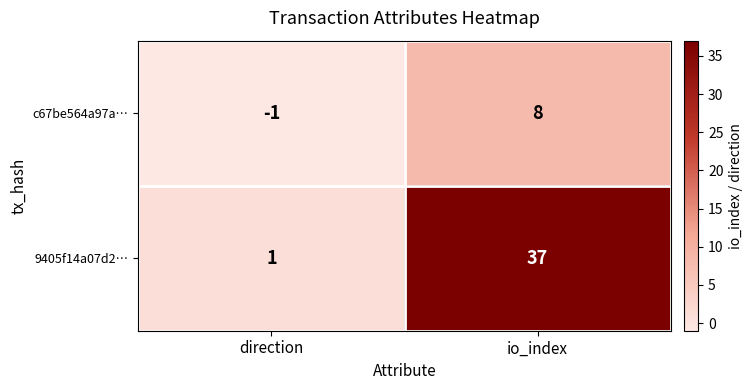

Is it true that 9405f14a07d2… equals 1 at direction?

True